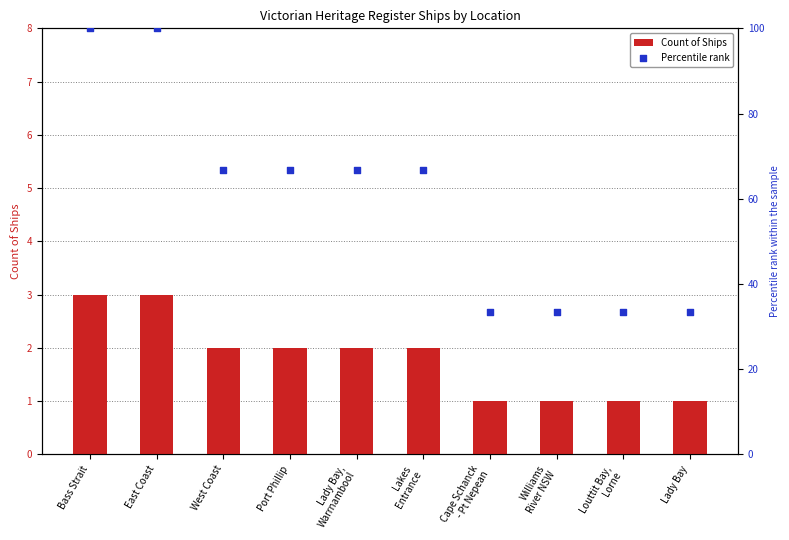

At which category is the sum across all series the highest?

Bass Strait